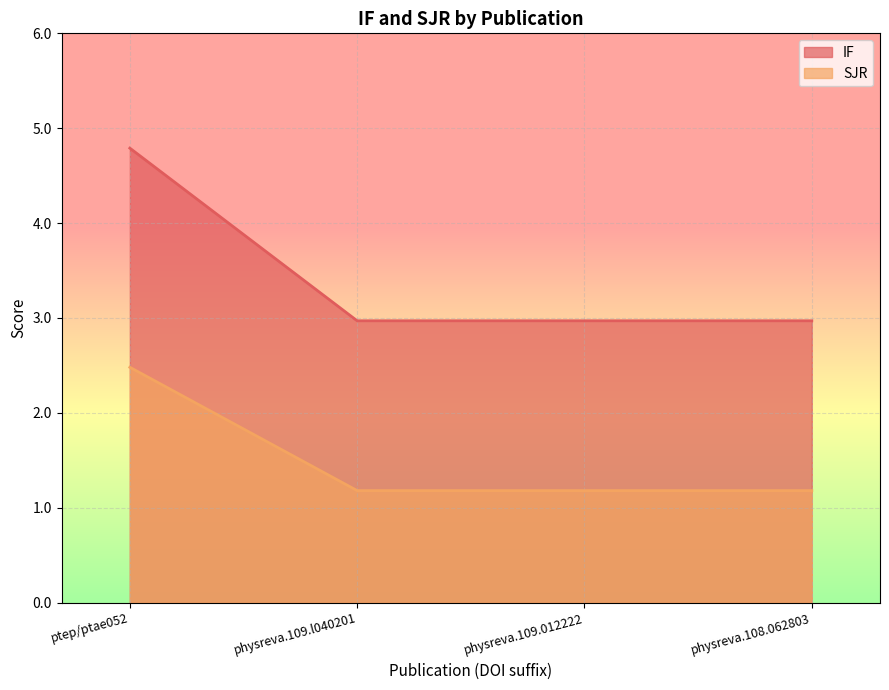

Count the number of categories in the chart.

4